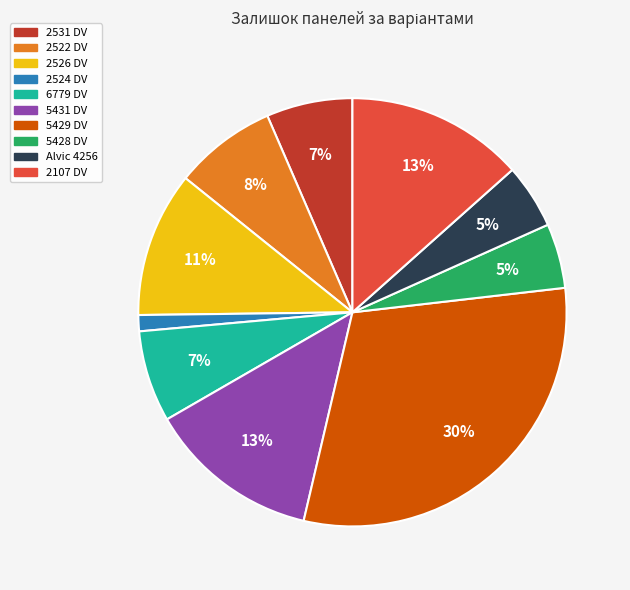

Combined, do 5429 DV and 5431 DV account for over 50%?

No